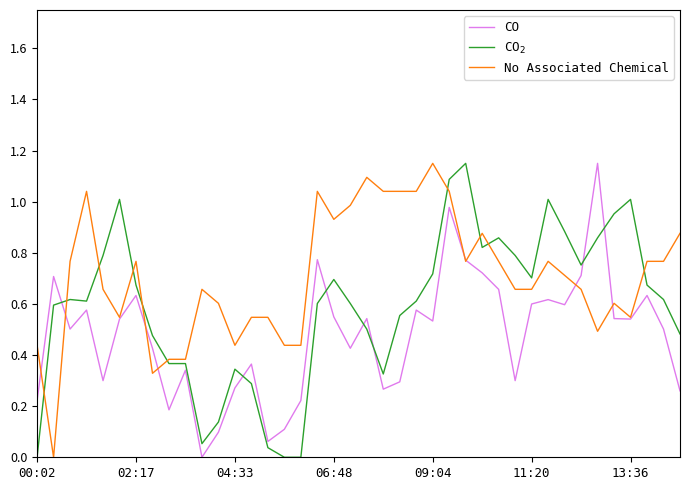

Reading right to left, what are all the values shown in this chart?

CO: 0.3	0.5	0.6	0.5	0.5	1.1	0.7	0.6	0.6	0.6	0.3	0.7	0.7	0.8	1.0	0.5	0.6	0.3	0.3	0.5	0.4	0.5	0.8	0.2	0.1	0.1	0.4	0.3	0.1	0.0	0.3	0.2	0.4	0.6	0.5	0.3	0.6	0.5	0.7	0.2
CO$_2$: 0.5	0.6	0.7	1.0	1.0	0.9	0.8	0.9	1.0	0.7	0.8	0.9	0.8	1.1	1.1	0.7	0.6	0.6	0.3	0.5	0.6	0.7	0.6	0.0	0.0	0.0	0.3	0.3	0.1	0.1	0.4	0.4	0.5	0.7	1.0	0.8	0.6	0.6	0.6	0.0
No Associated Chemical: 0.9	0.8	0.8	0.5	0.6	0.5	0.7	0.7	0.8	0.7	0.7	0.8	0.9	0.8	1.0	1.1	1.0	1.0	1.0	1.1	1.0	0.9	1.0	0.4	0.4	0.5	0.5	0.4	0.6	0.7	0.4	0.4	0.3	0.8	0.5	0.7	1.0	0.8	0.0	0.4